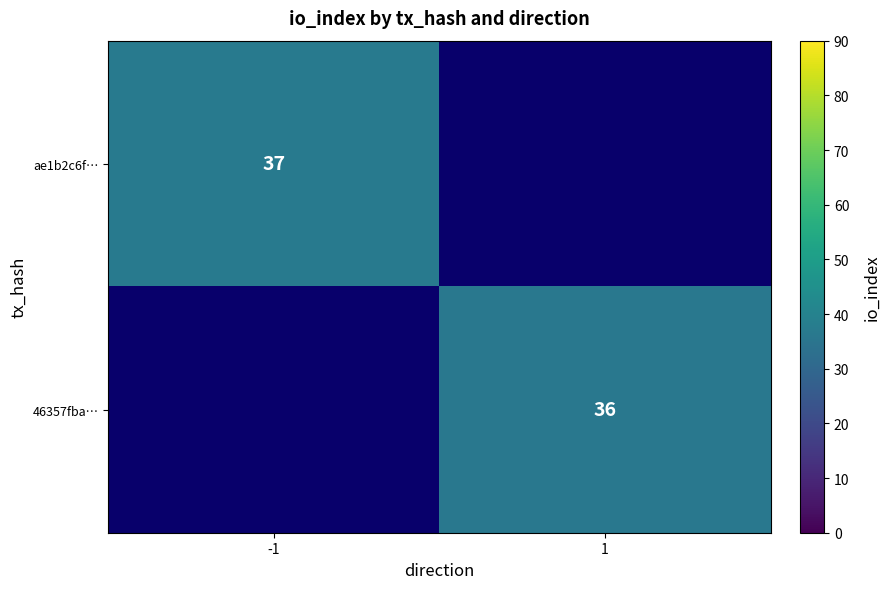

True or false: 46357fba… has a value of 36 at 1.

True